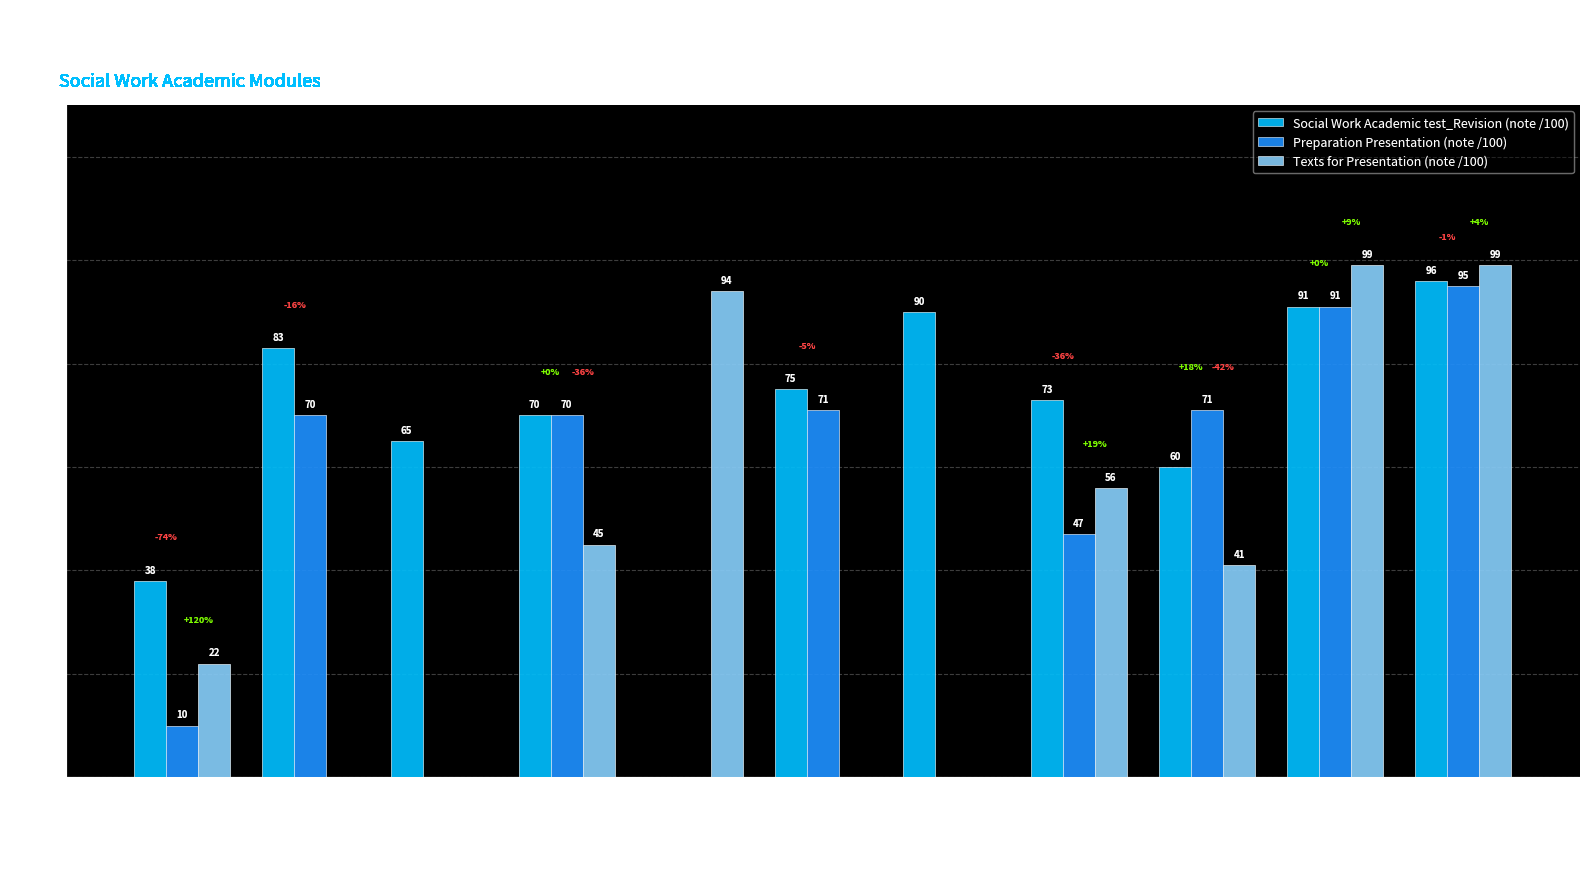

What is the sum of all Texts for Presentation (note /100) values?

456